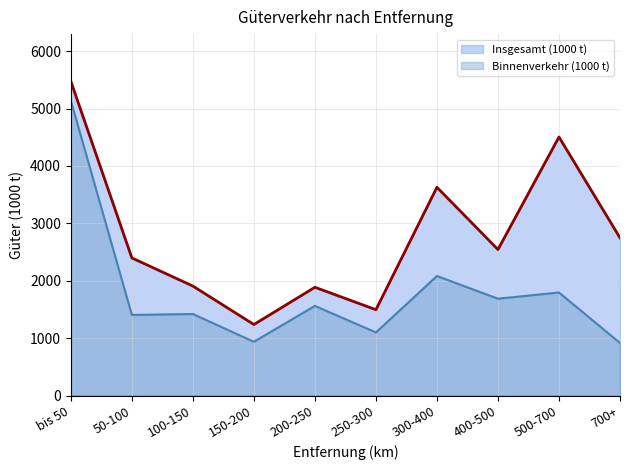

What is the average value of the Insgesamt (1000 t) series?

2782